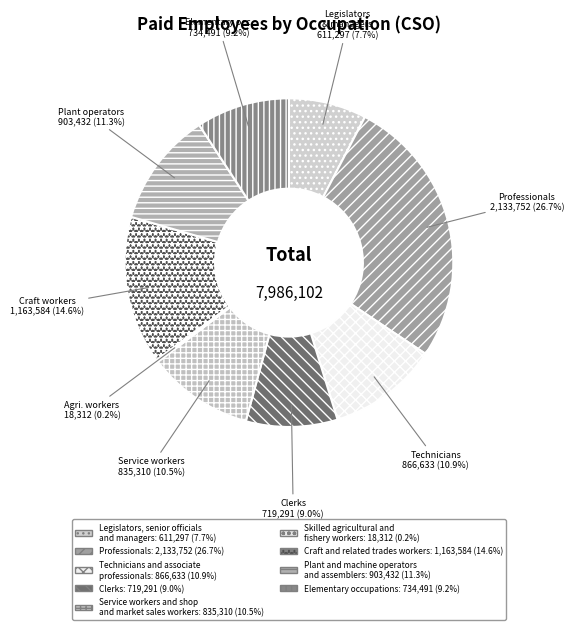

What is the smallest slice in the pie chart?

Skilled agricultural and fishery workers